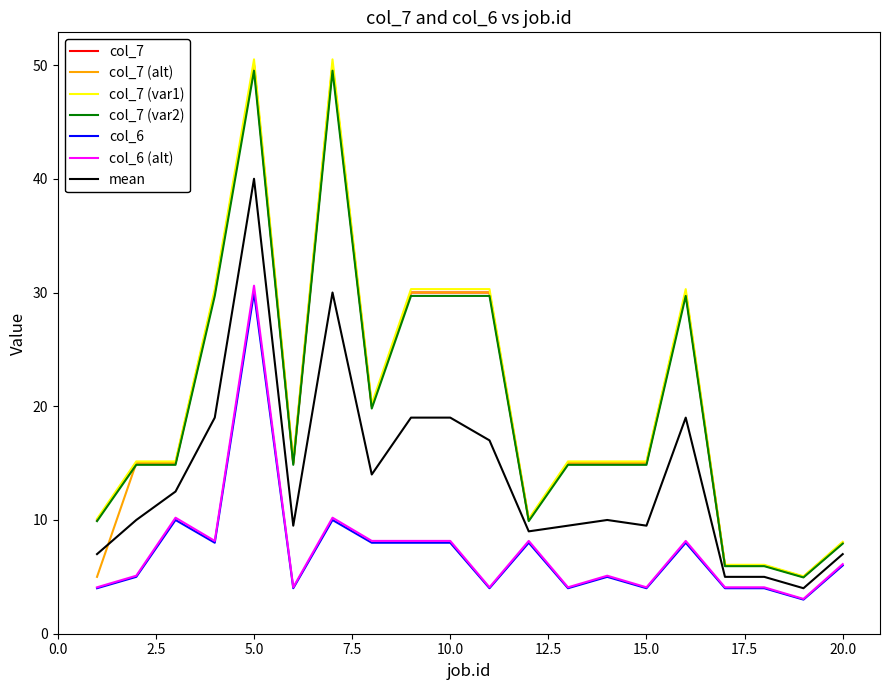

What is the greatest value displayed?

50.5